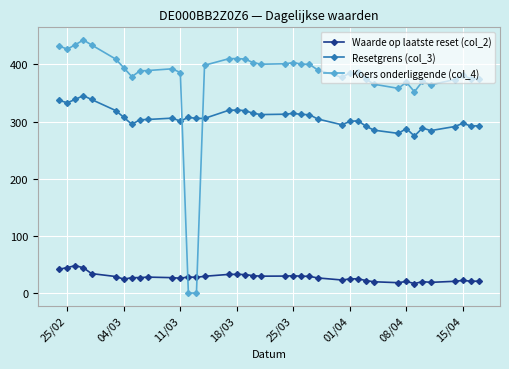

In Resetgrens (col_3), how many points are higher than both neighbors (excluding endpoints)?

9